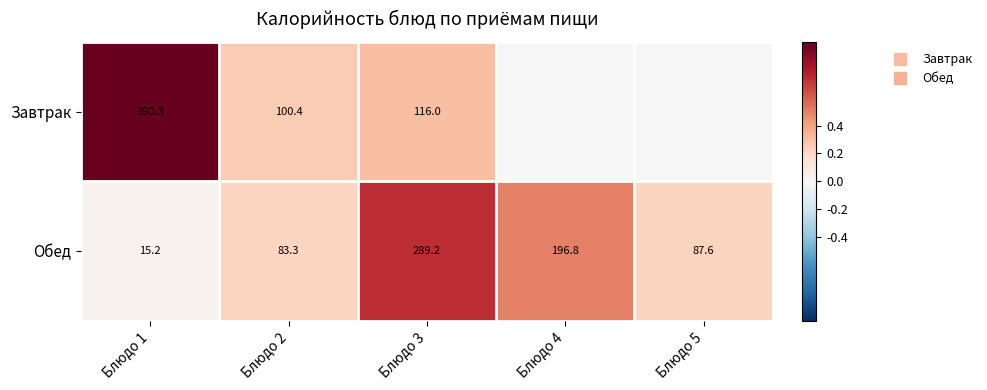

At which category does the chart reach its minimum across all series?

Блюдо 4